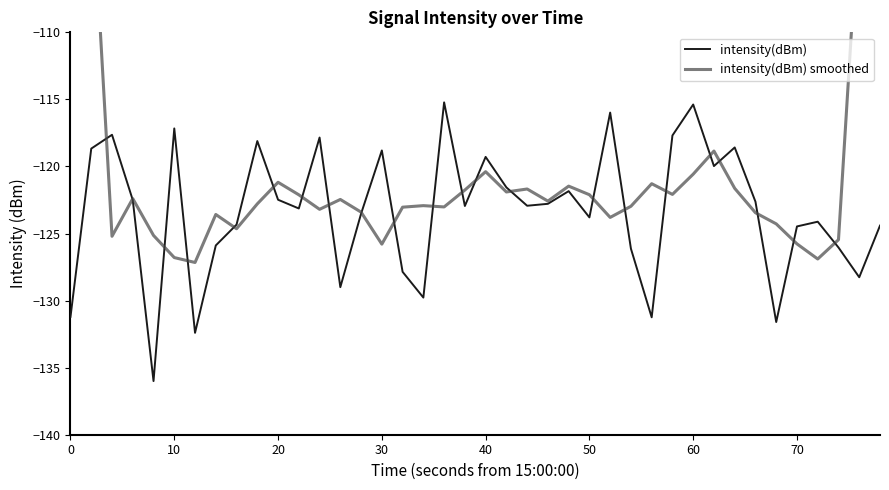

What is the highest value of the intensity(dBm) series?

-115.2